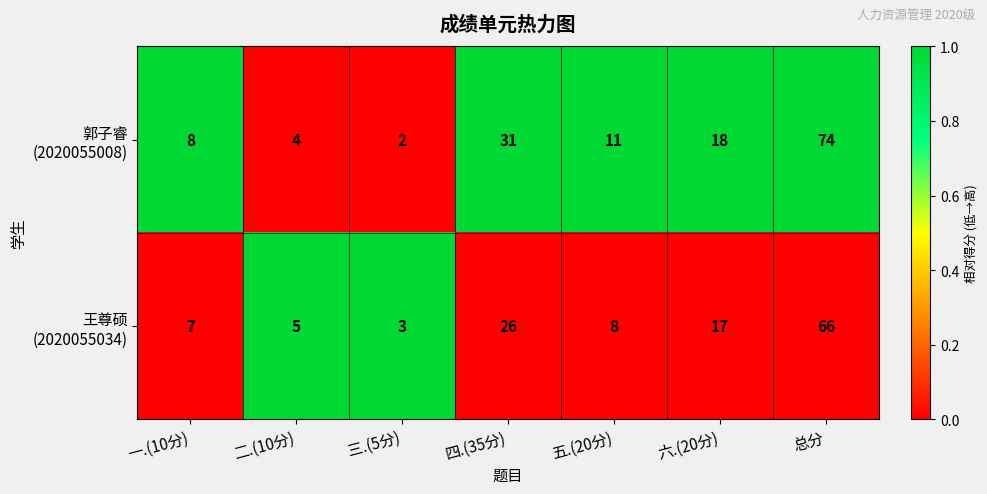

At which category is the sum across all series the highest?

总分